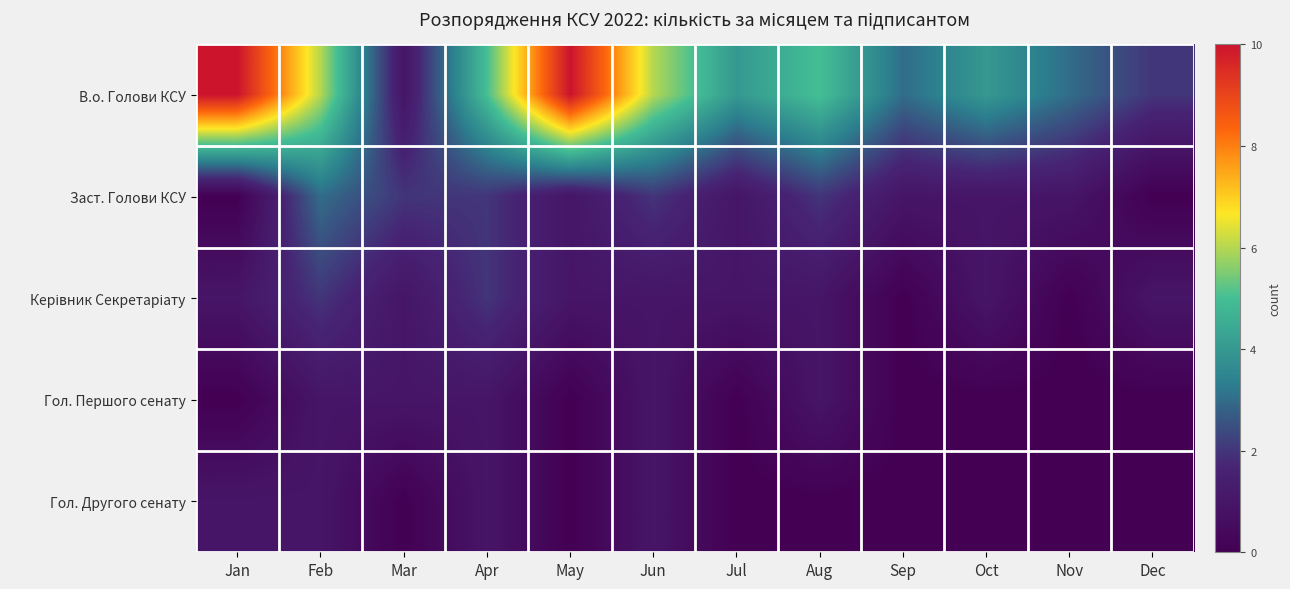

At how many categories does at least one series exceed 5?

4